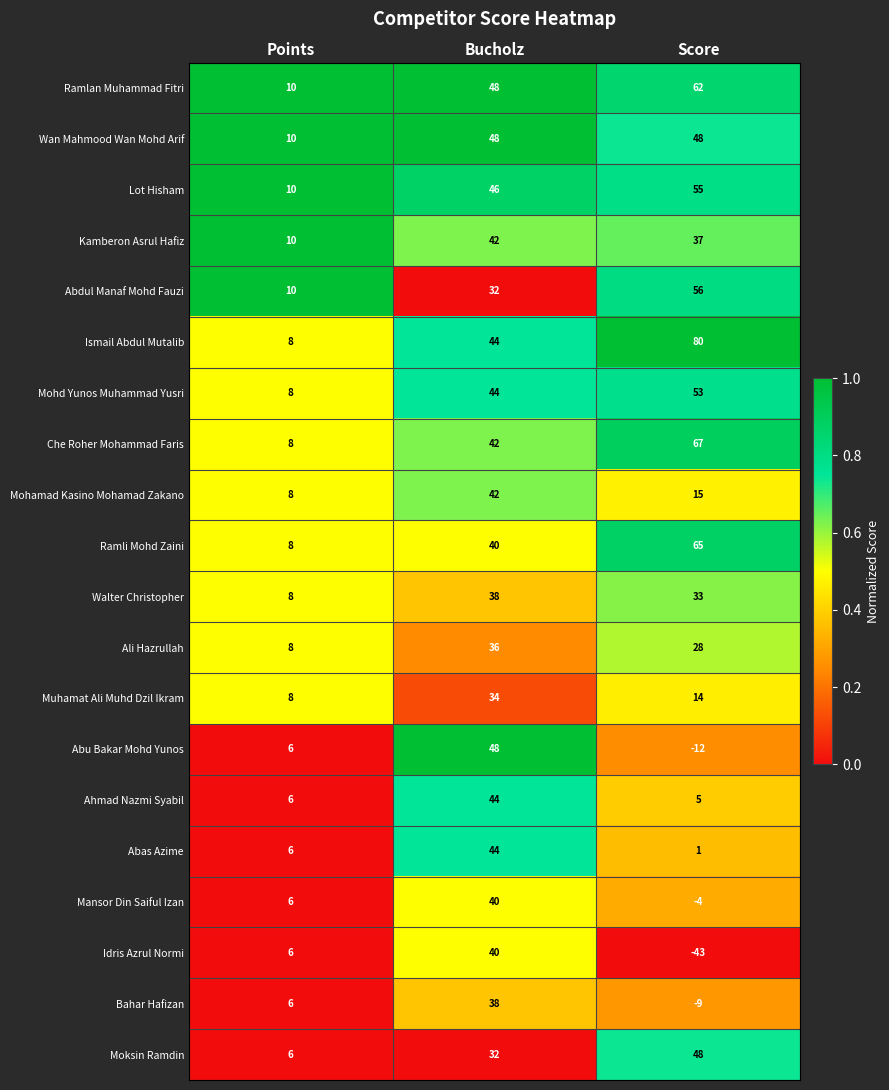

True or false: Ramlan Muhammad Fitri has a value of 62 at Score.

True